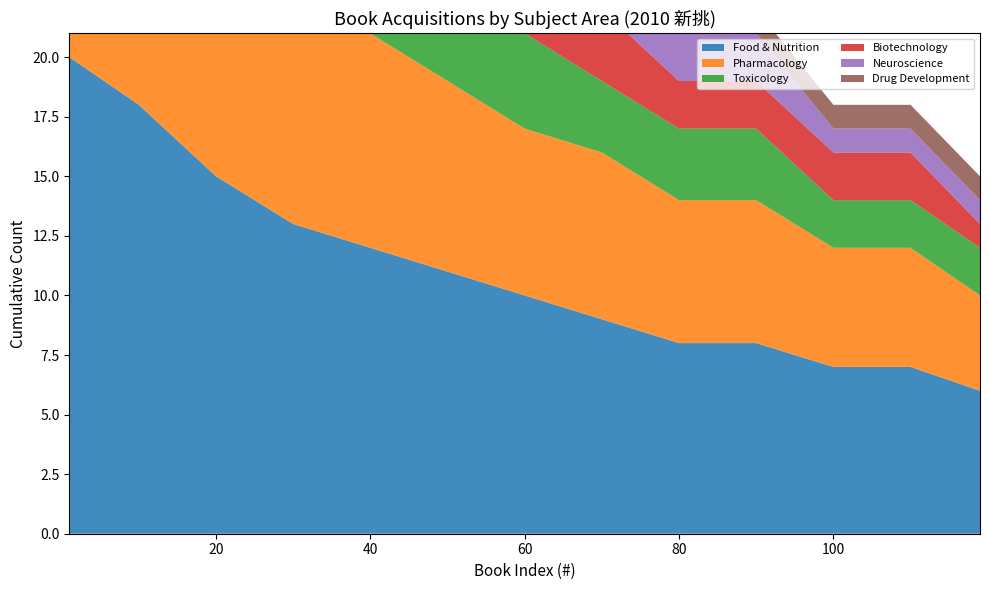

Reading left to right, list all the values displayed in this chart.

Food & Nutrition: 20	18	15	13	12	11	10	9	8	8	7	7	6
Pharmacology: 15	13	11	10	9	8	7	7	6	6	5	5	4
Toxicology: 8	7	6	5	5	4	4	3	3	3	2	2	2
Biotechnology: 6	5	5	4	4	3	3	3	2	2	2	2	1
Neuroscience: 5	4	4	3	3	3	2	2	2	2	1	1	1
Drug Development: 4	4	3	3	2	2	2	2	1	1	1	1	1